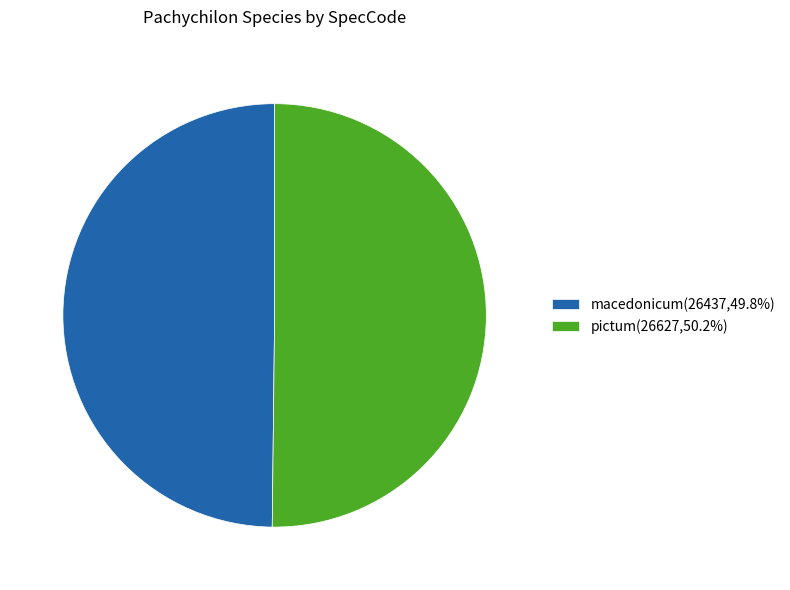

What is the ratio of the value at macedonicum(26437,49.8%) to the value at pictum(26627,50.2%)?

1.0